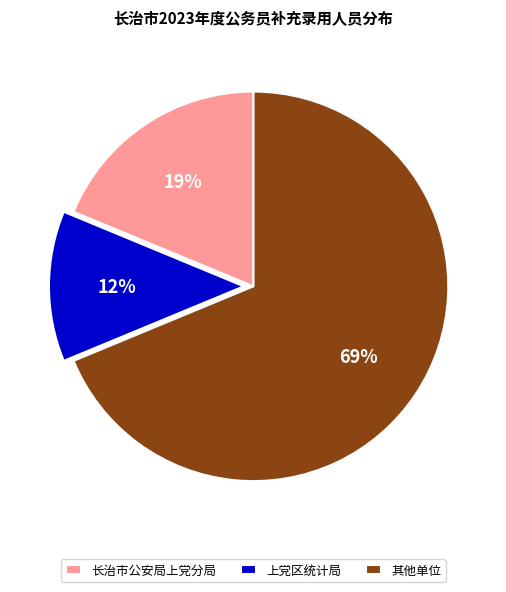

Does 长治市公安局上党分局 account for over 50% of the chart?

No